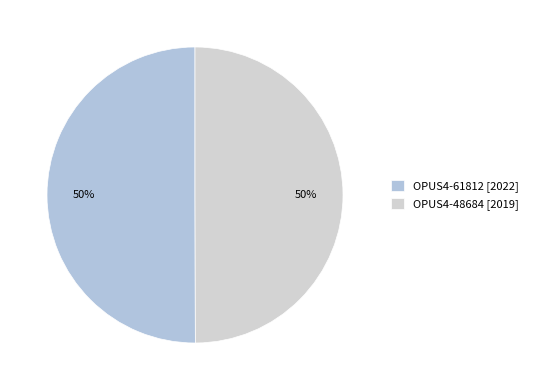

Rank the categories by value from lowest to highest.

OPUS4-48684, OPUS4-61812